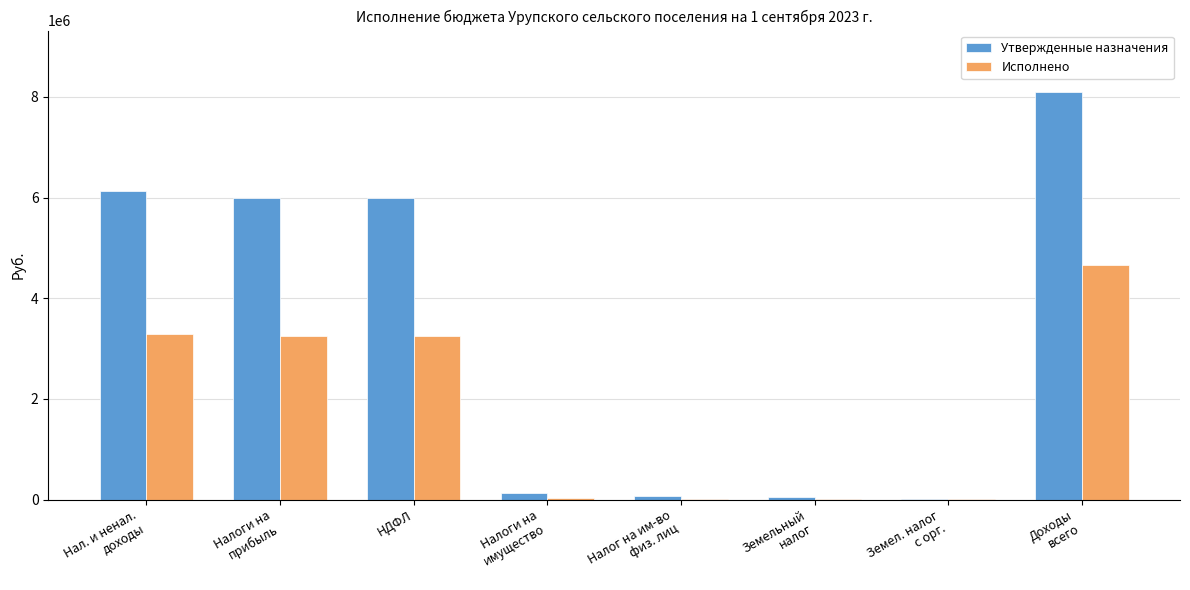

What is the total value across all series at Налоги на
имущество?

161749.9